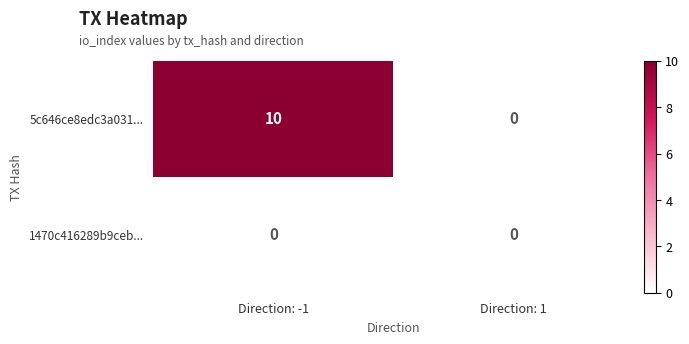

Reading left to right, extract all data points from this chart.

5c646ce8edc3a031...: 10	0
1470c416289b9ceb...: 0	0